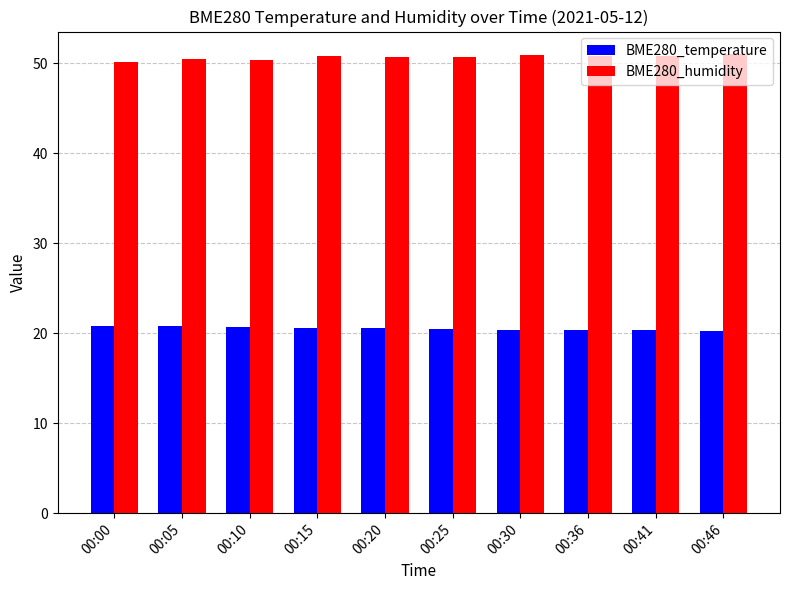

True or false: BME280_humidity has a value of 12.0 at 00:10.

False